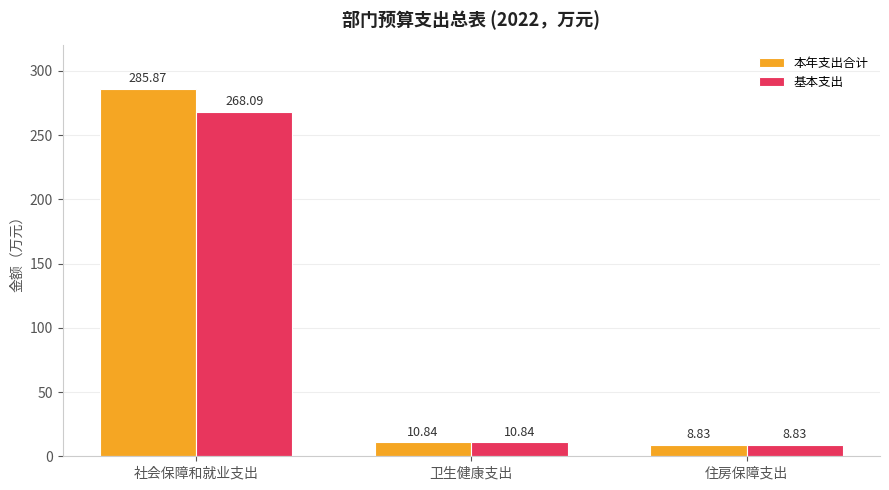

At which category does the chart reach its minimum across all series?

住房保障支出